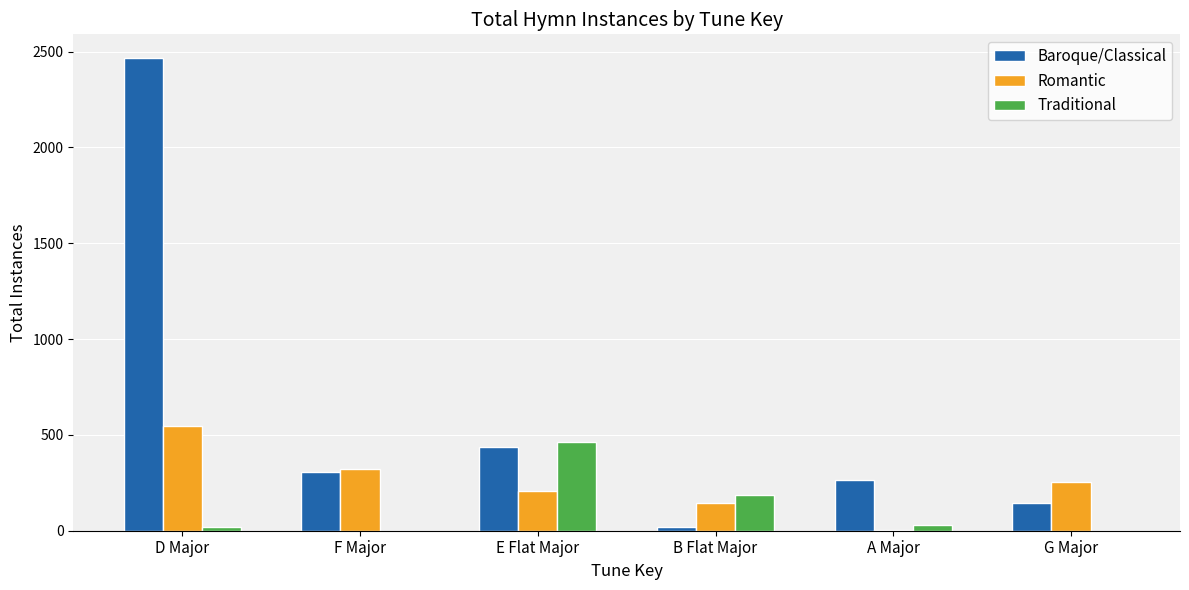

Is the value of Romantic at B Flat Major greater than the value of Traditional at G Major?

Yes